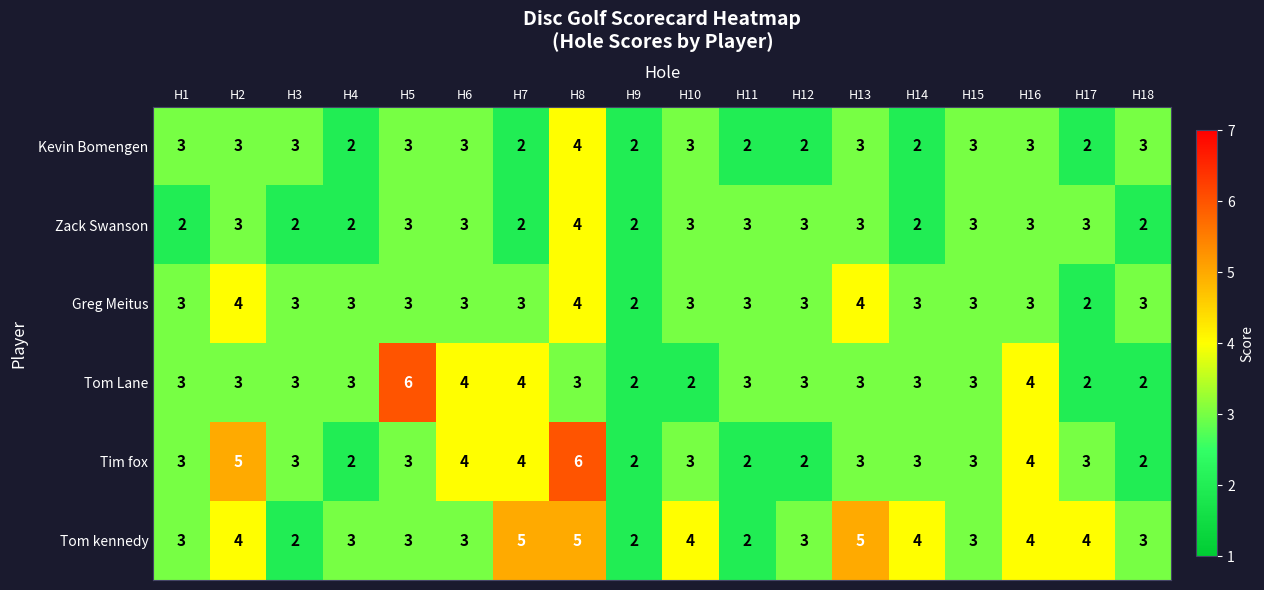

What is the average value of the Tom kennedy series?

3